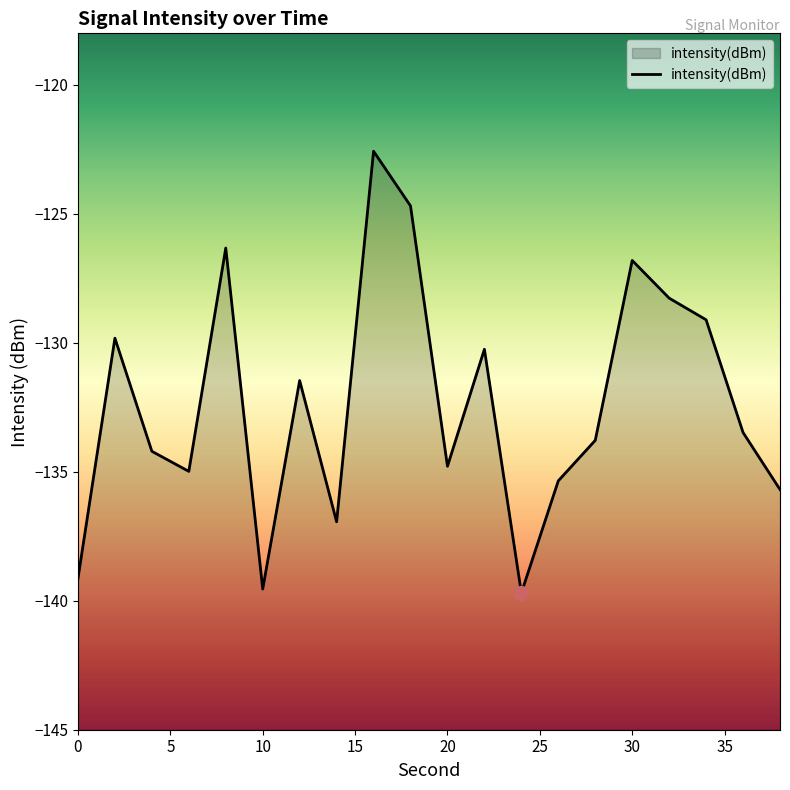

What is the smallest value displayed?

-139.7